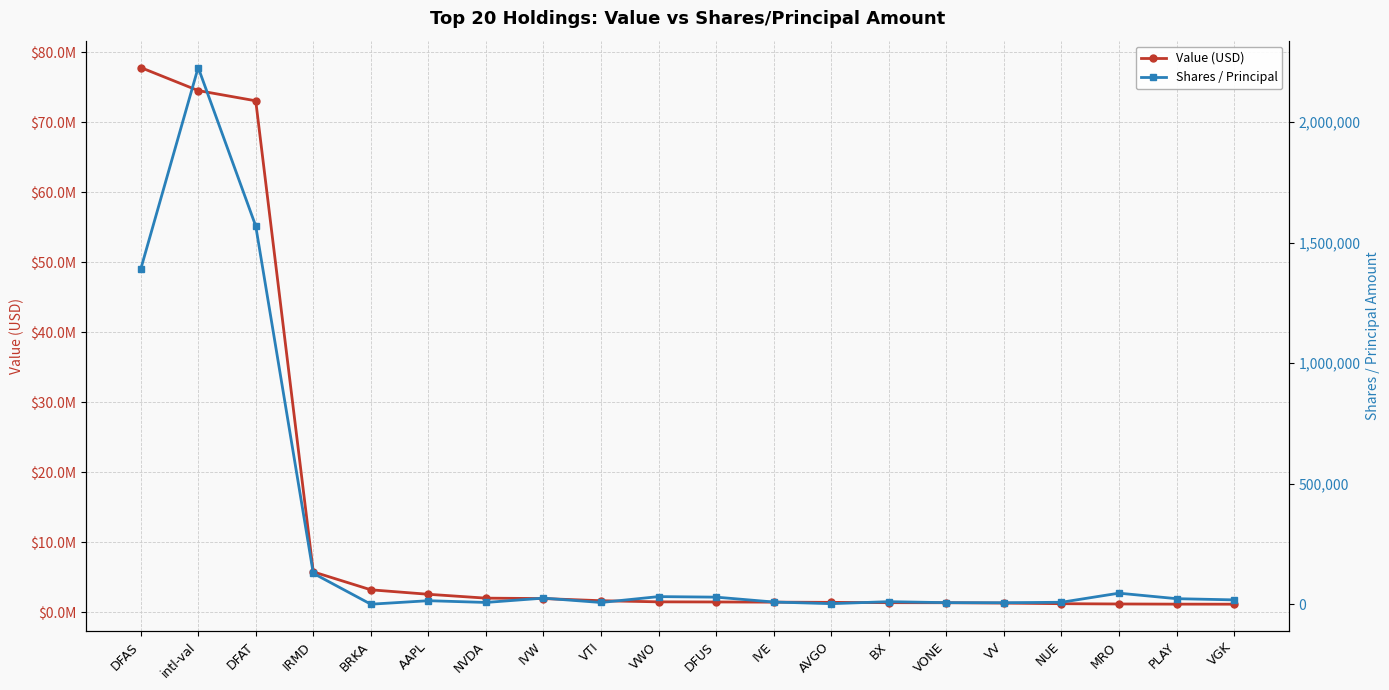

The value of Value (USD) at IVW is 2919806. True or false?

False